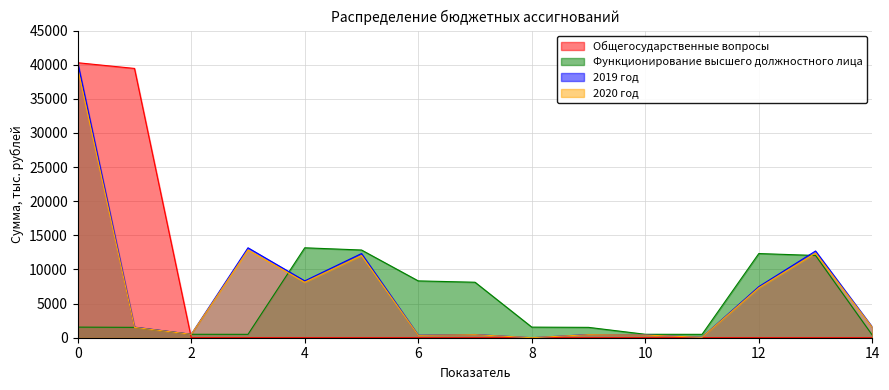

True or false: Общегосударственные вопросы has a value of 0.0 at 4.

True